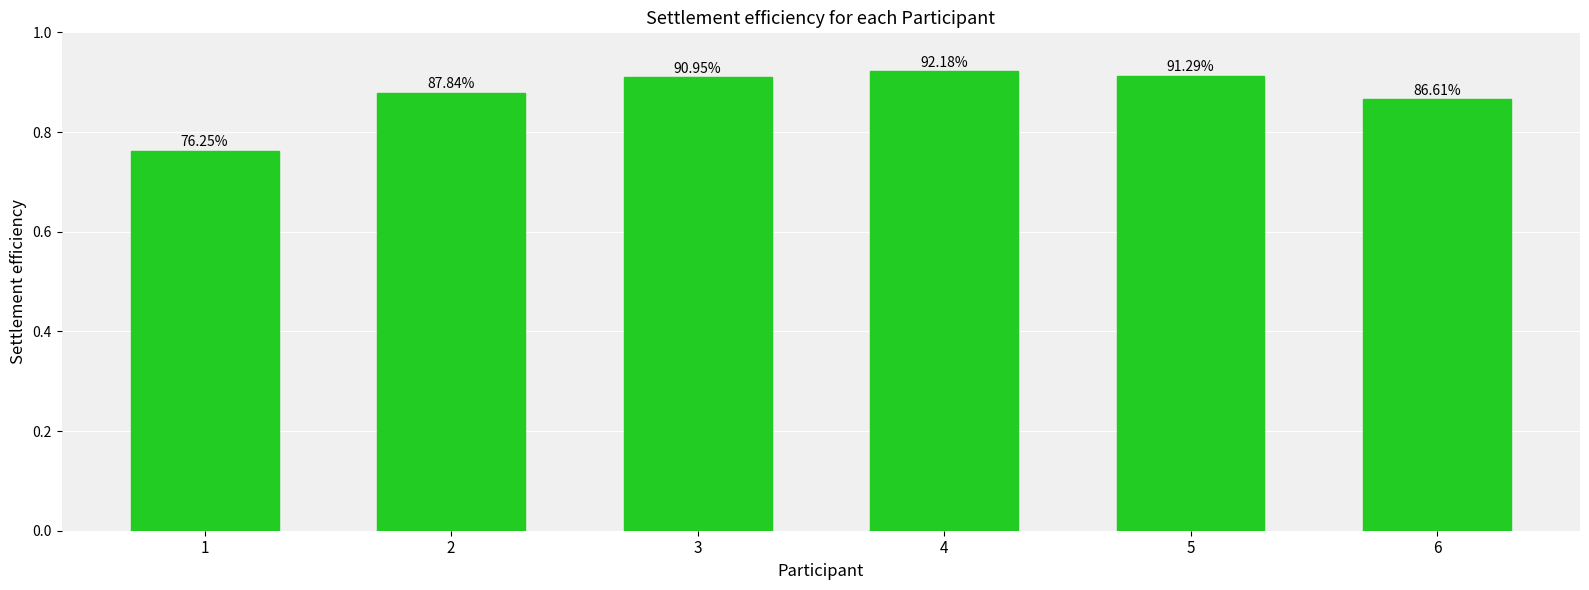

Which category has the highest value across all series?

4